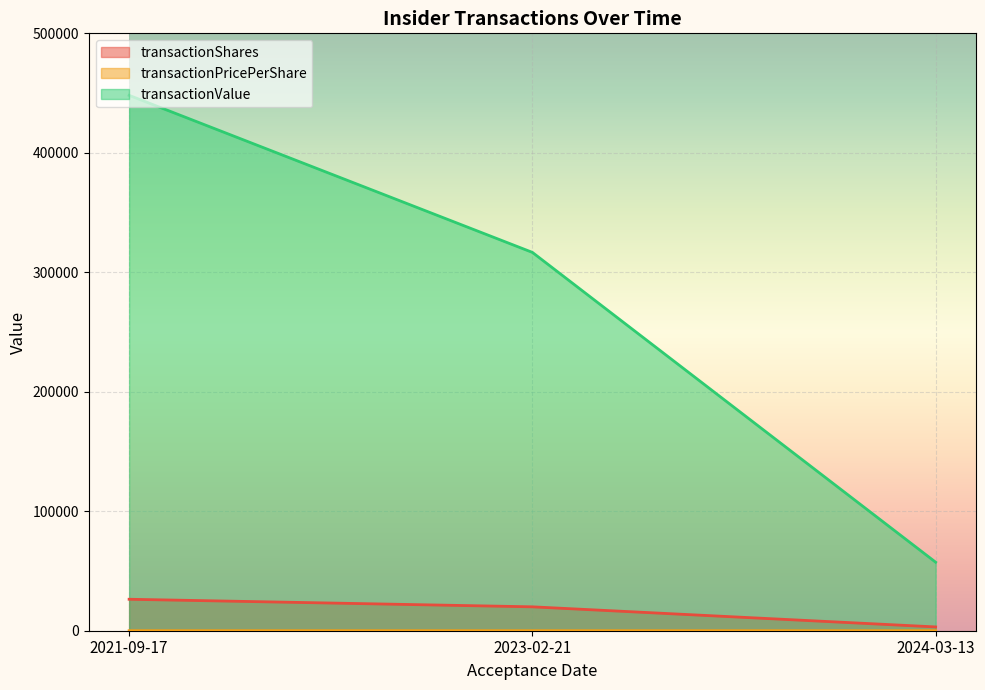

What is the approximate value of transactionShares at 2021-09-17?

26333.0